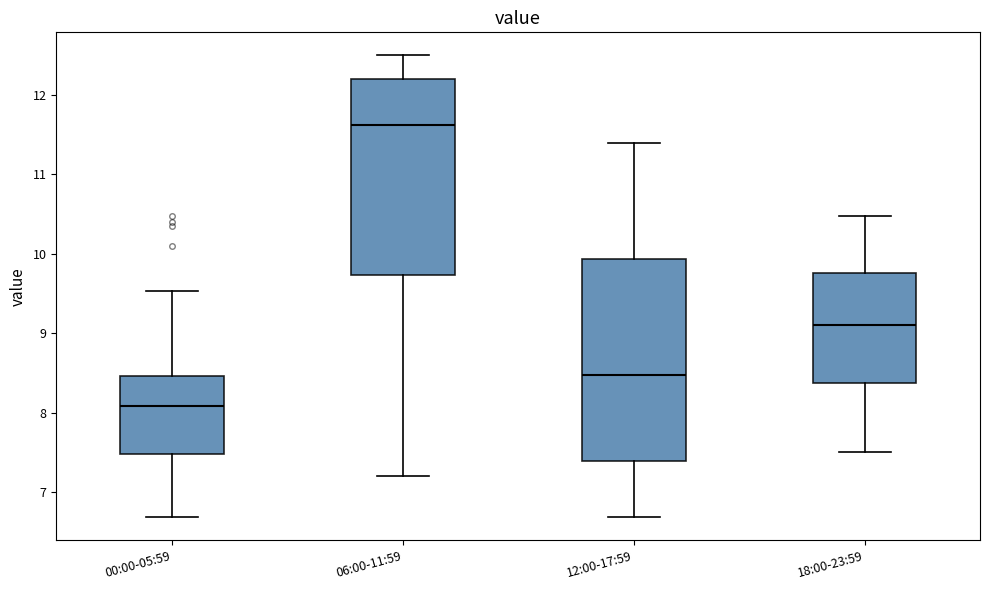

Where is the lower edge of the box for 00:00-05:59 on the y-axis? The values are not printed on the chart, so give them approximately, as read against the axis.

7.5